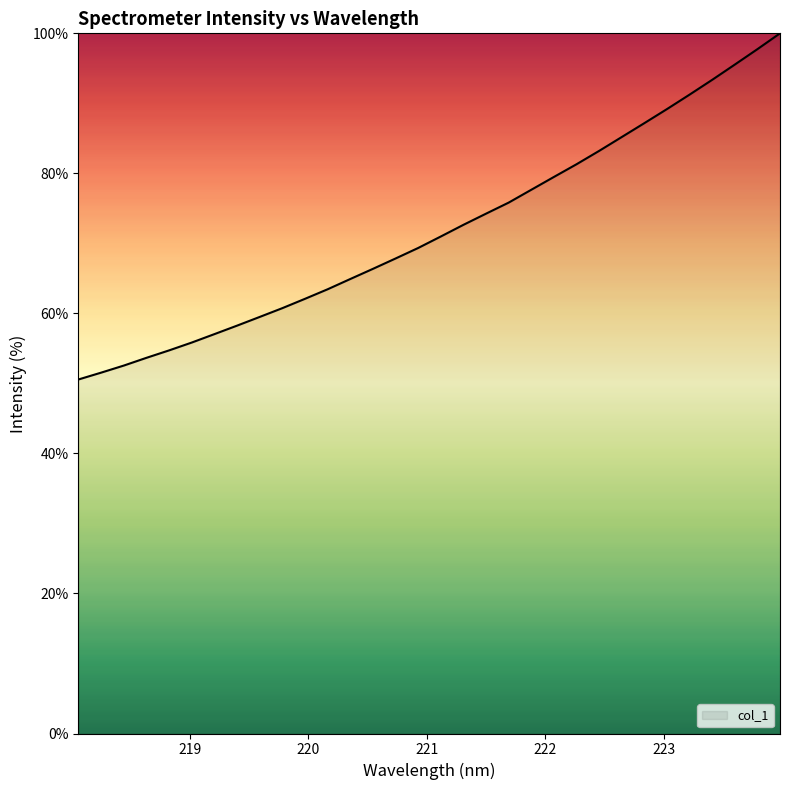

What is the difference between the maximum and minimum values?

49.4